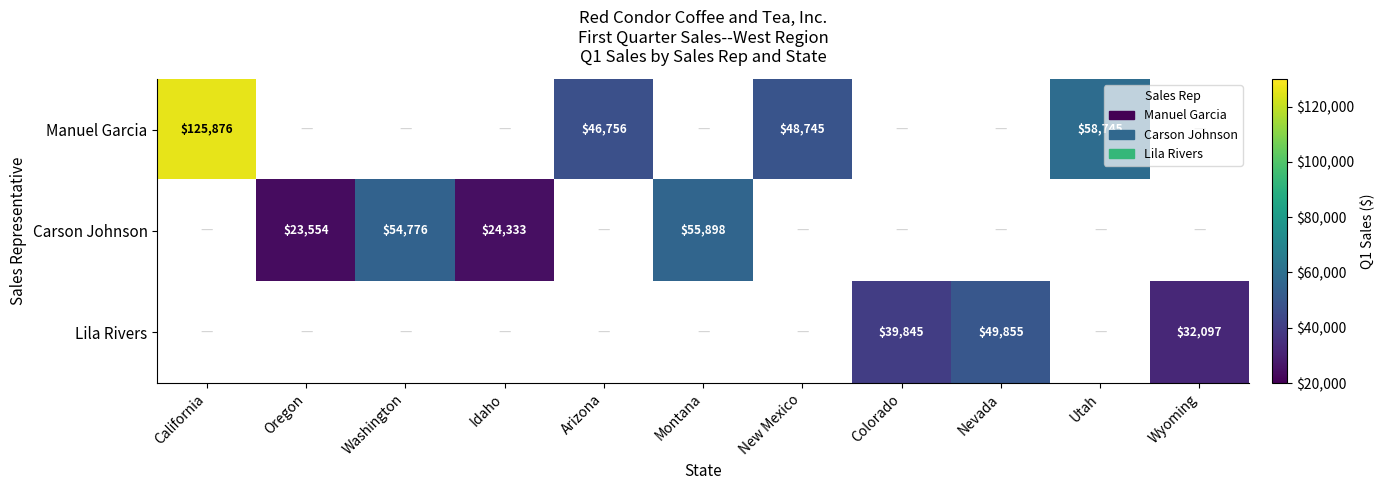

Is it true that Lila Rivers equals 70301 at Colorado?

False